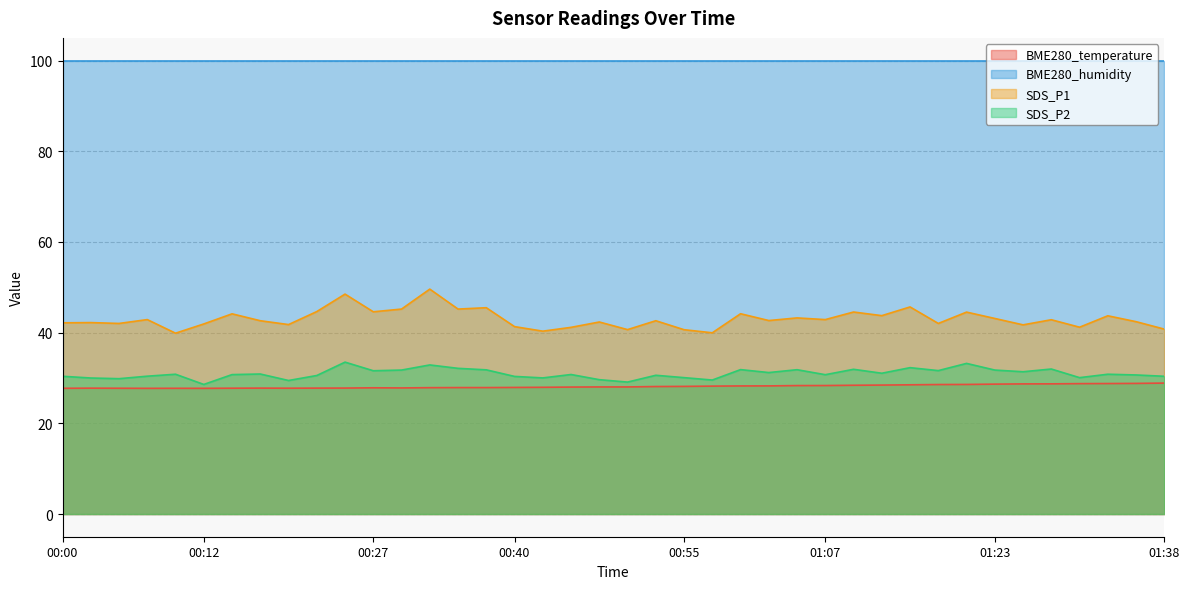

What is the sum of the BME280_temperature values at 00:30 and 00:00?

55.5